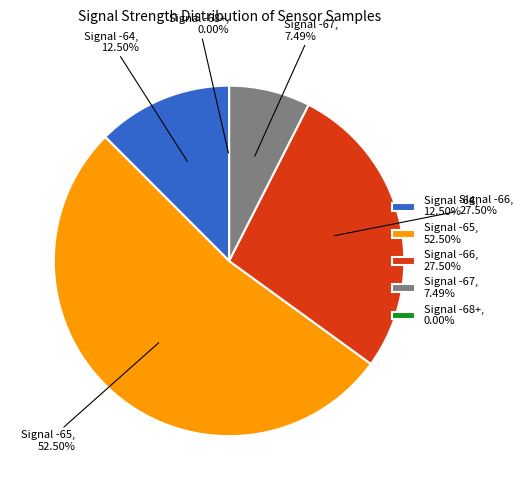

Does 10 account for over 50% of the chart?

No